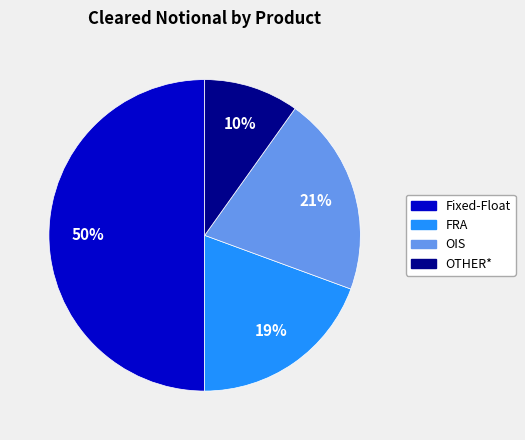

How many slices are in this pie chart?

4